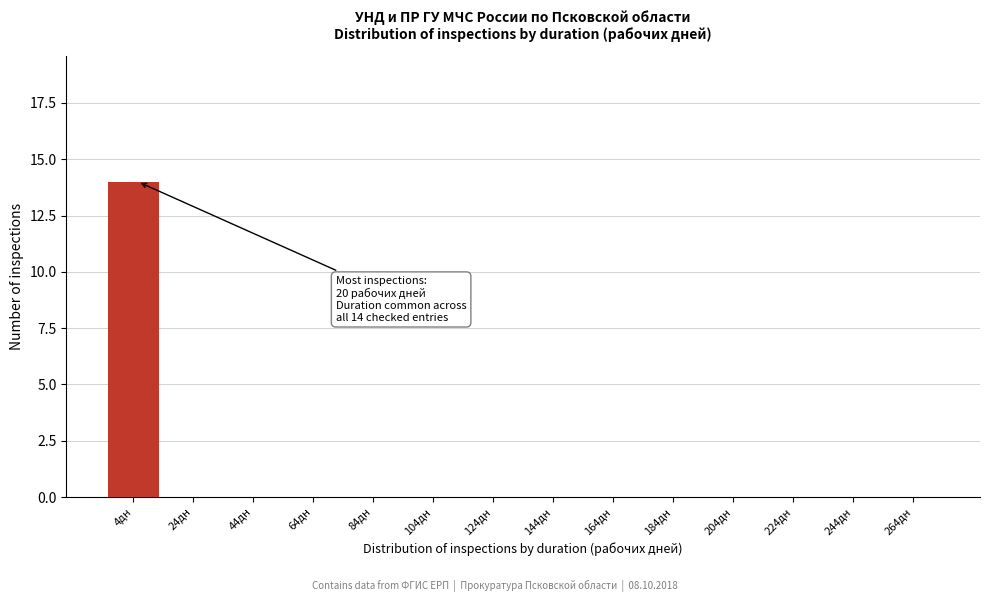

Reading left to right, extract all data points from this chart.

4дн=14	24дн=0	44дн=0	64дн=0	84дн=0	104дн=0	124дн=0	144дн=0	164дн=0	184дн=0	204дн=0	224дн=0	244дн=0	264дн=0